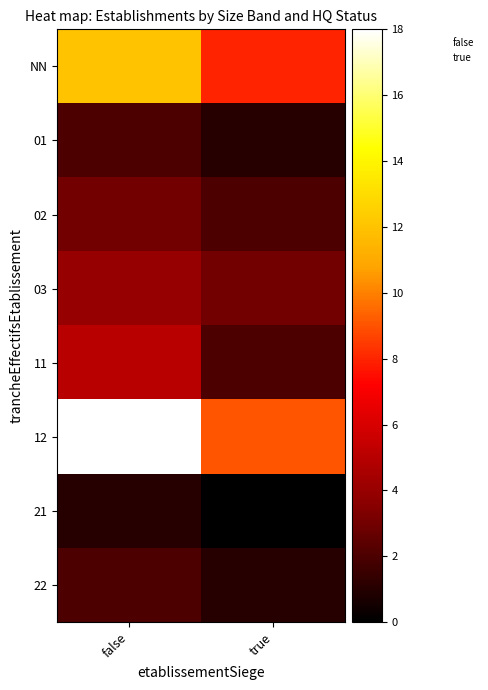

Which series has the largest total across all categories?

false